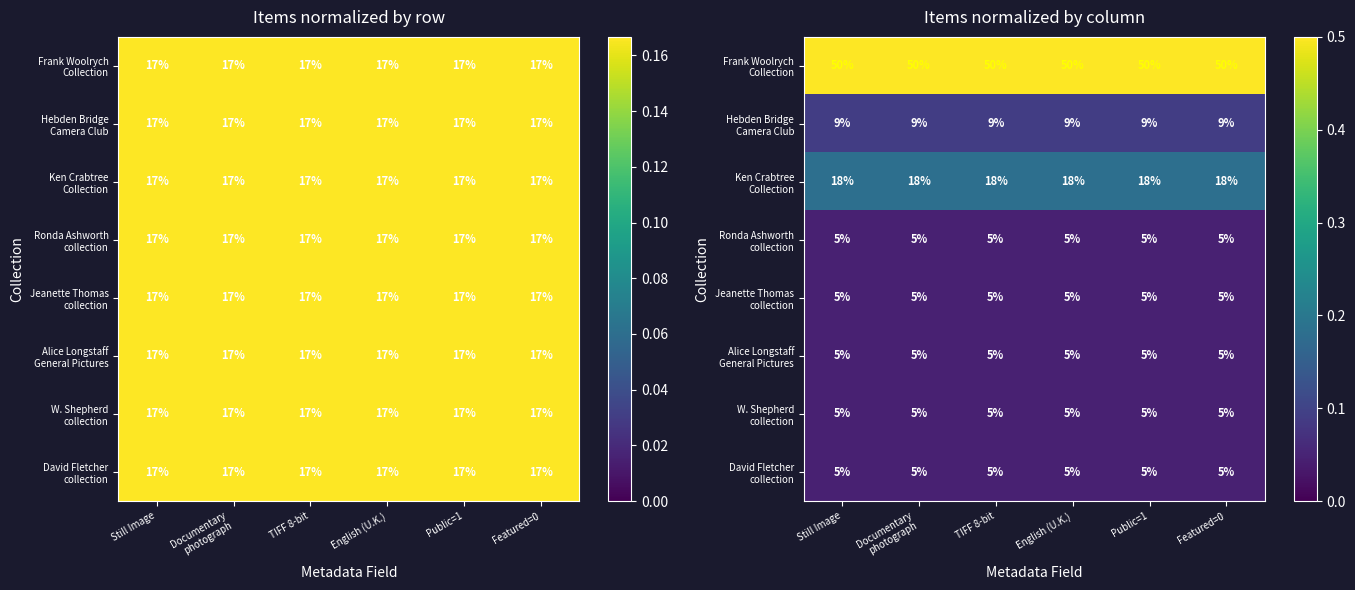

What is the greatest value displayed?

0.5